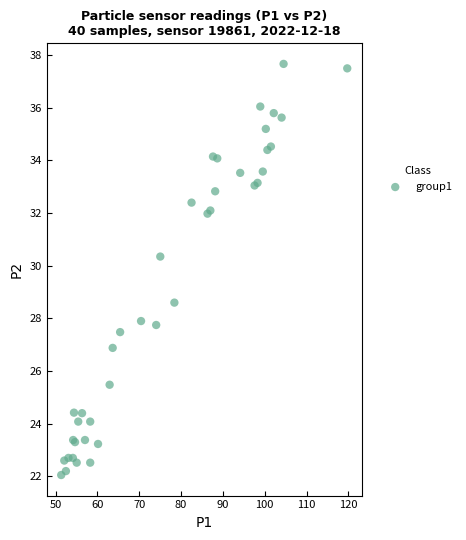

What Y value in the scatter plot is closest to 29?

28.6